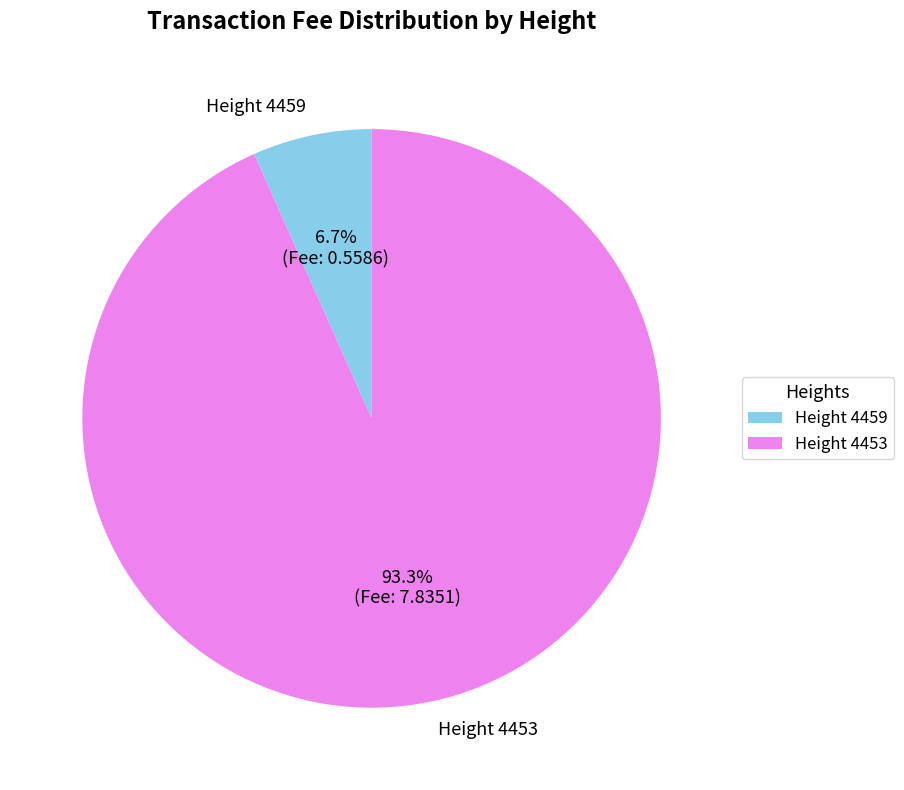

Which has a higher value, Height 4453 or Height 4459?

Height 4453